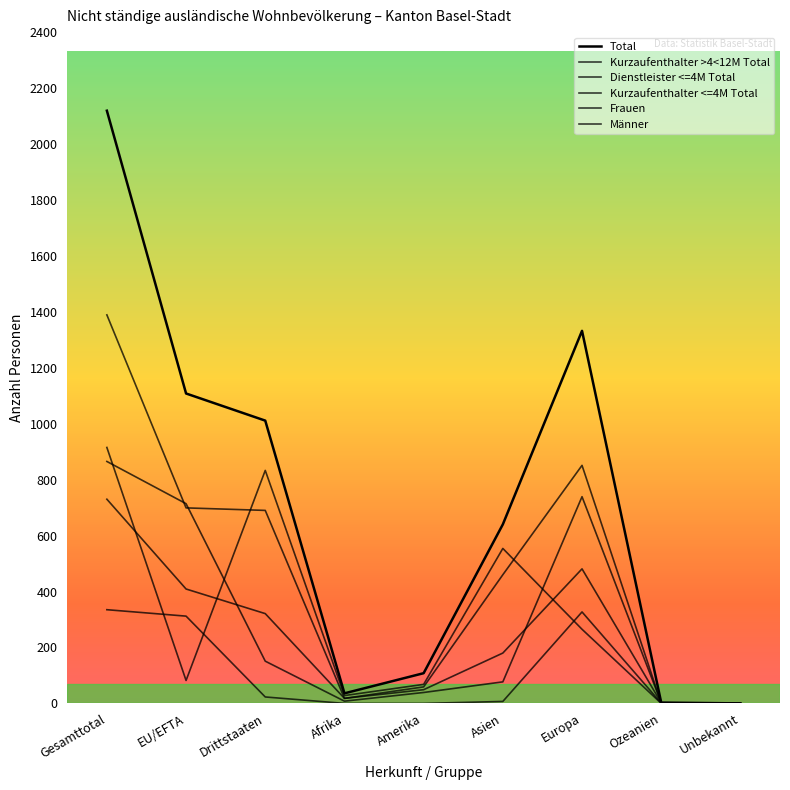

What is the difference between the highest and lowest values at EU/EFTA?

1026